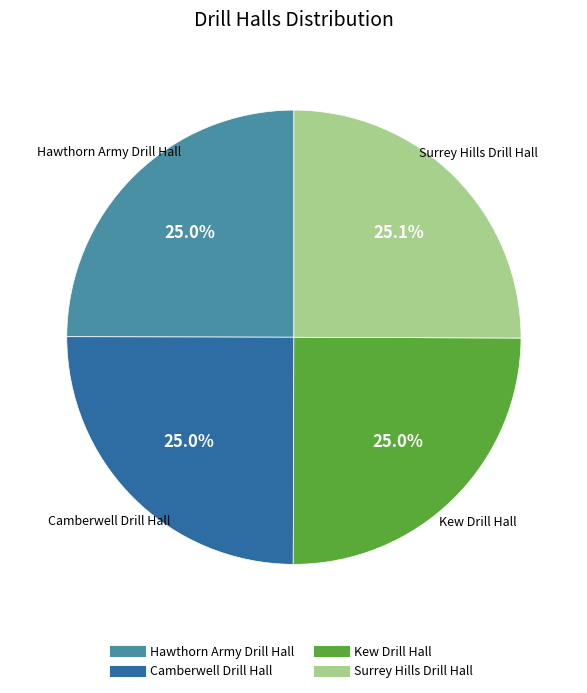

Is there a majority slice in this chart?

No